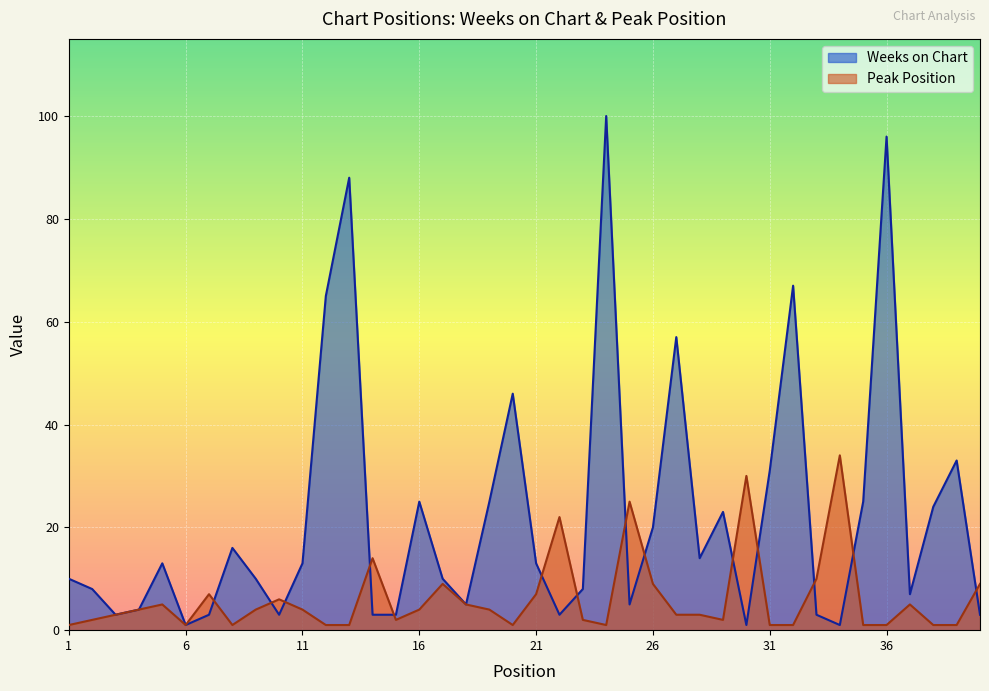

What is the highest value of the Peak Position series?

34